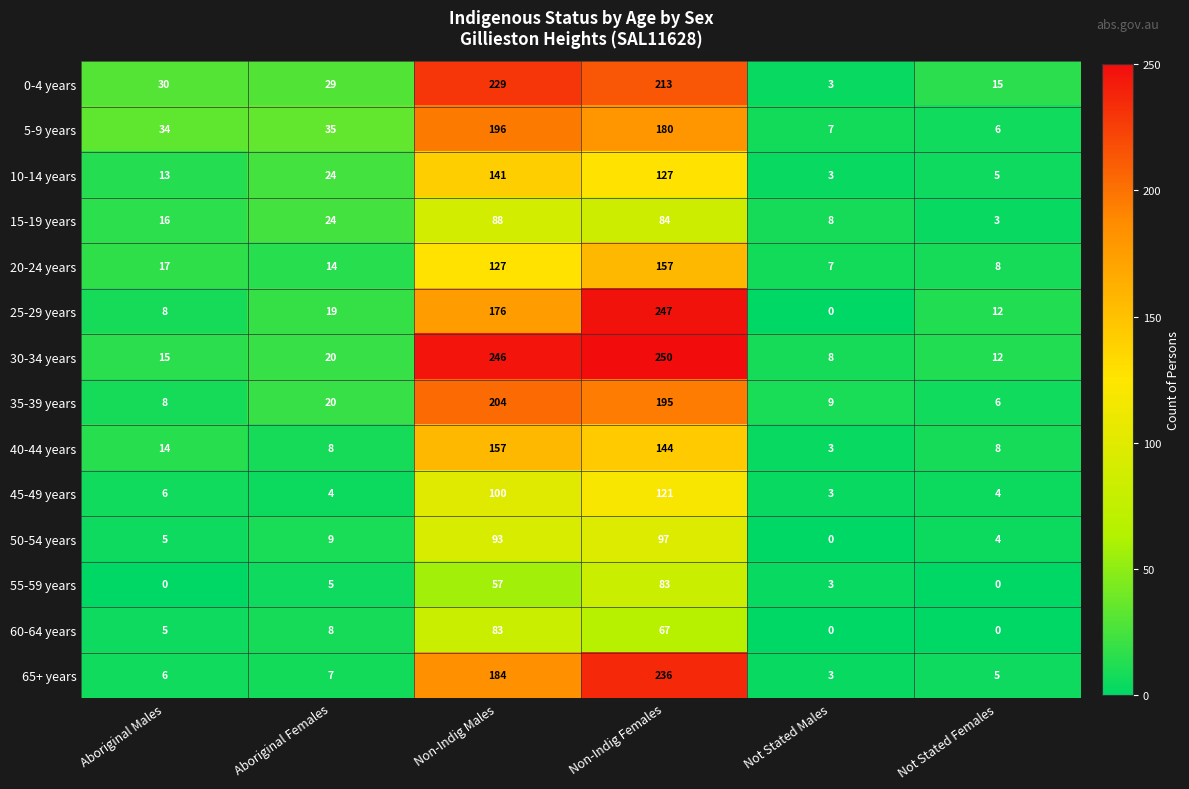

At which label is 5-9 years closest to 101?

Aboriginal Females